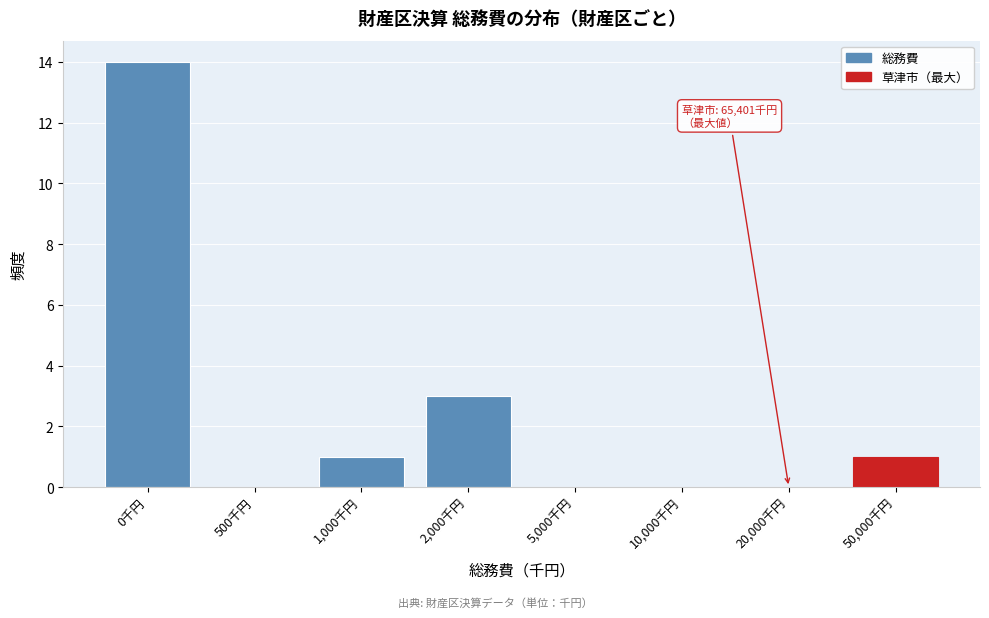

Reading left to right, list all the values displayed in this chart.

0千円=14	500千円=0	1,000千円=1	2,000千円=3	5,000千円=0	10,000千円=0	20,000千円=0	50,000千円=1